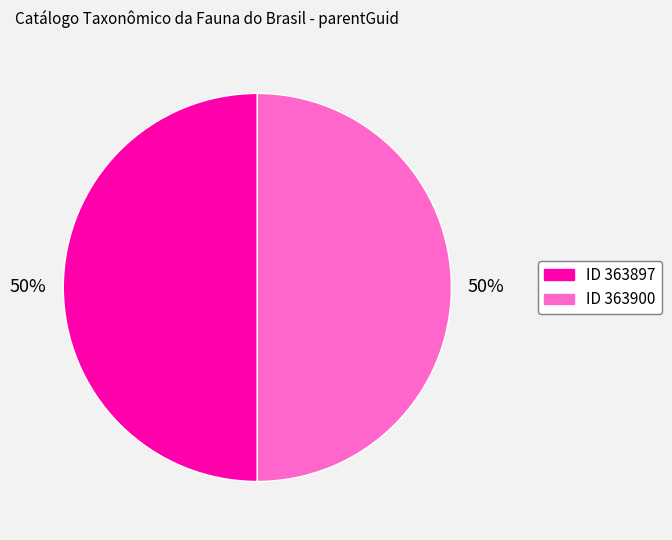

To the nearest percent, what is the average slice percentage?

50%